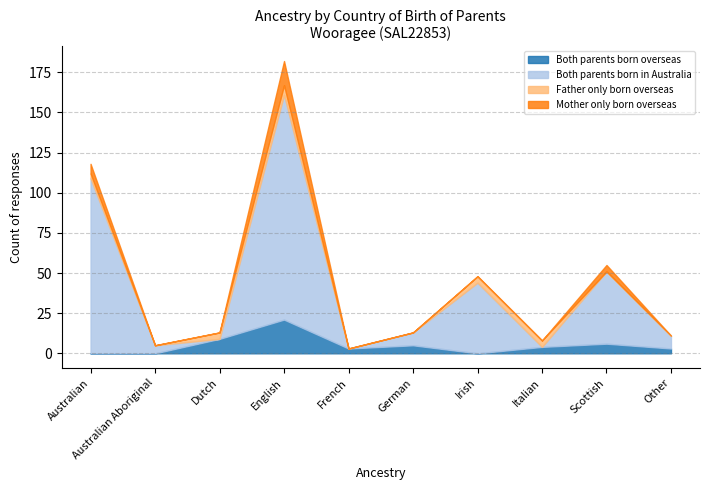

Where do Father only born overseas and Mother only born overseas first cross each other?

Dutch and English